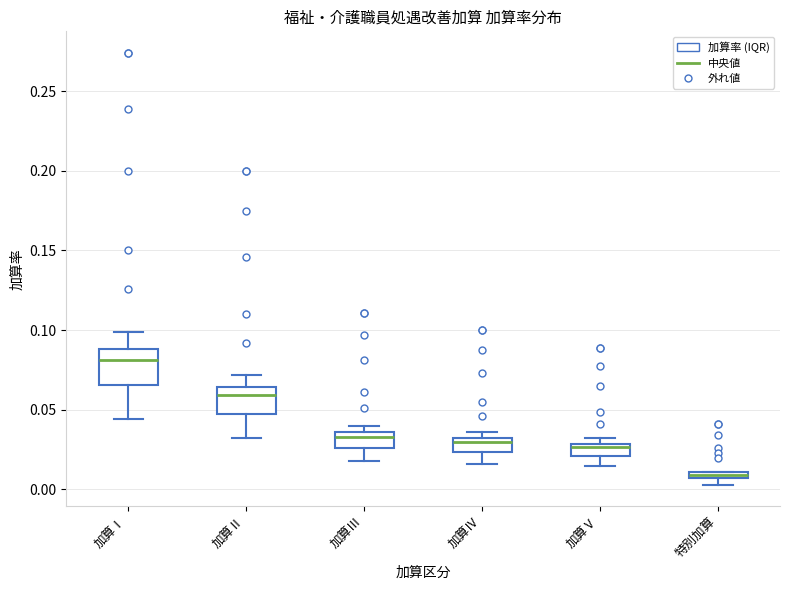

Which box is the tallest, from its lower edge to its upper edge?

加算Ⅰ